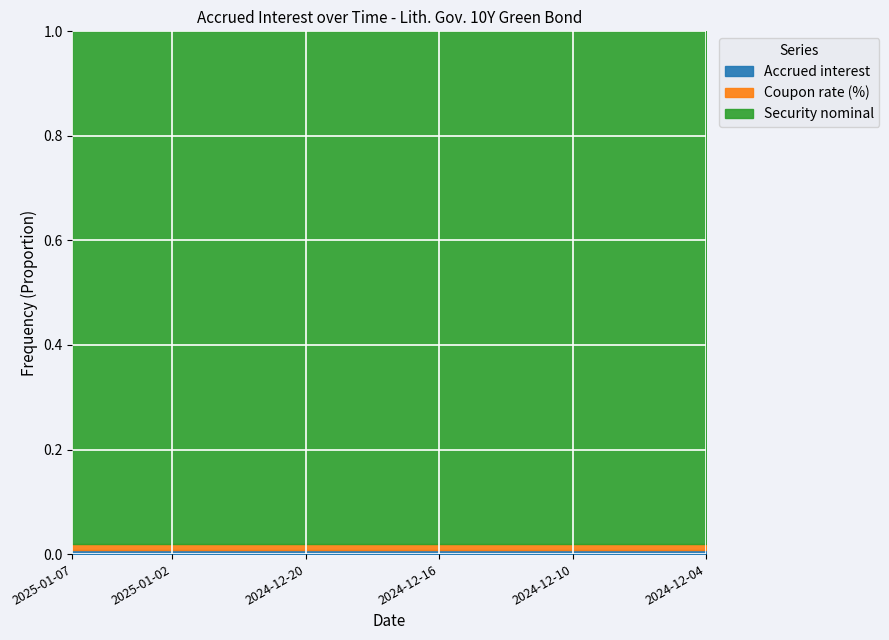

Reading left to right, what are all the values shown in this chart?

Accrued interest: 2025-01-07=0.8	2025-01-06=0.8	2025-01-03=0.8	2025-01-02=0.8	2024-12-30=0.8	2024-12-27=0.8	2024-12-23=0.8	2024-12-20=0.8	2024-12-19=0.8	2024-12-18=0.8	2024-12-17=0.8	2024-12-16=0.8	2024-12-13=0.7	2024-12-12=0.7	2024-12-11=0.7	2024-12-10=0.7	2024-12-09=0.7	2024-12-06=0.7	2024-12-05=0.7	2024-12-04=0.7
Coupon rate (%): 2025-01-07=1.2	2025-01-06=1.2	2025-01-03=1.2	2025-01-02=1.2	2024-12-30=1.2	2024-12-27=1.2	2024-12-23=1.2	2024-12-20=1.2	2024-12-19=1.2	2024-12-18=1.2	2024-12-17=1.2	2024-12-16=1.2	2024-12-13=1.2	2024-12-12=1.2	2024-12-11=1.2	2024-12-10=1.2	2024-12-09=1.2	2024-12-06=1.2	2024-12-05=1.2	2024-12-04=1.2
Security nominal: 2025-01-07=100.0	2025-01-06=100.0	2025-01-03=100.0	2025-01-02=100.0	2024-12-30=100.0	2024-12-27=100.0	2024-12-23=100.0	2024-12-20=100.0	2024-12-19=100.0	2024-12-18=100.0	2024-12-17=100.0	2024-12-16=100.0	2024-12-13=100.0	2024-12-12=100.0	2024-12-11=100.0	2024-12-10=100.0	2024-12-09=100.0	2024-12-06=100.0	2024-12-05=100.0	2024-12-04=100.0